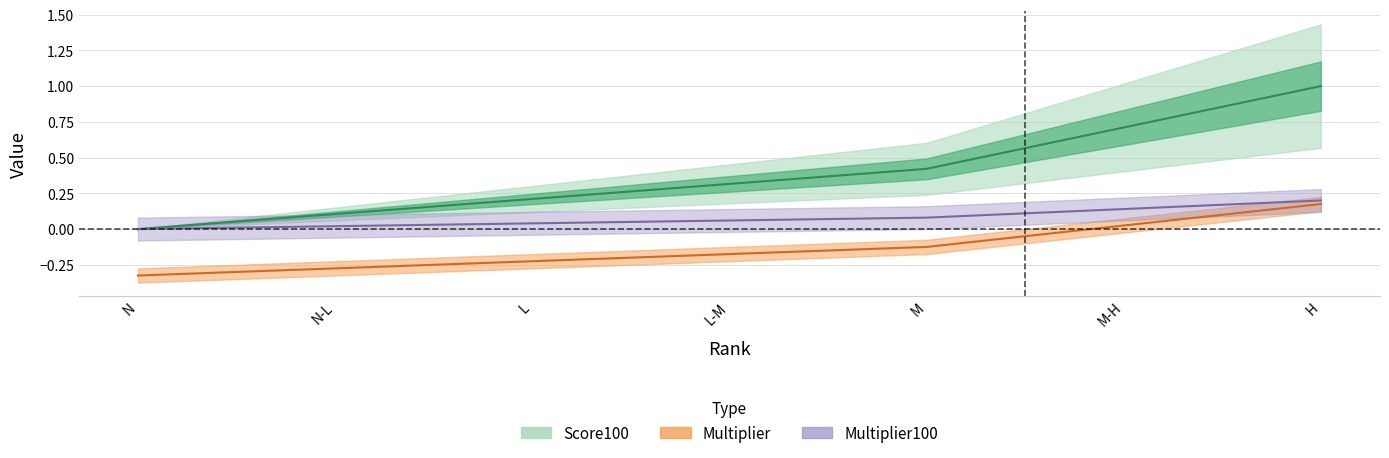

Which has a higher value, L or M-H?

M-H